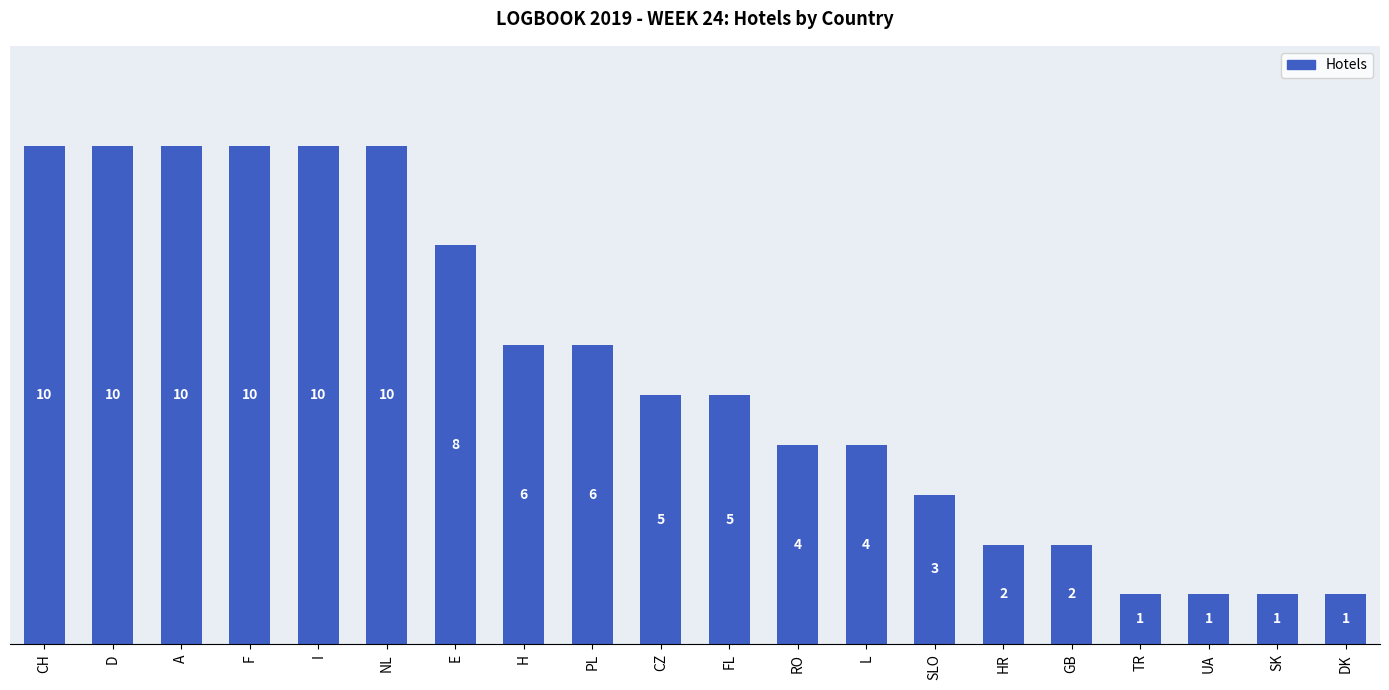

What is the label of the 10th bar from the right?

FL